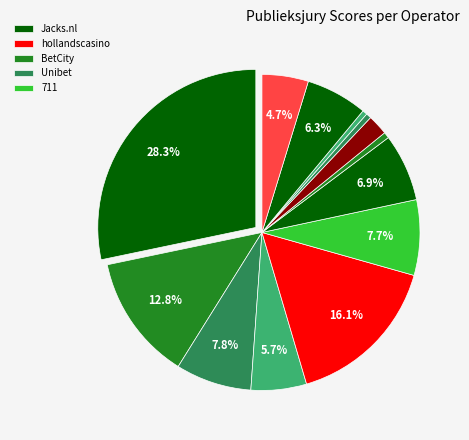

How many slices are in this pie chart?

13